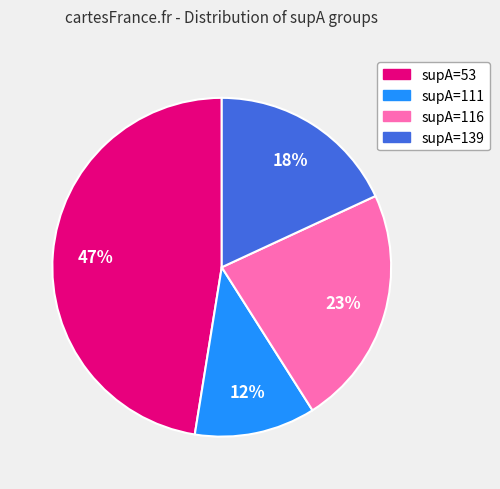

Which slice is the largest?

supA=53